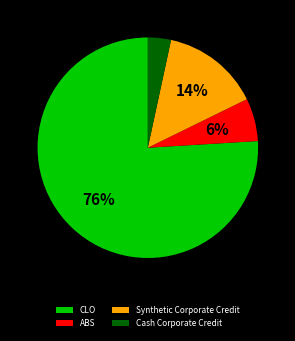

How many slices are in this pie chart?

4